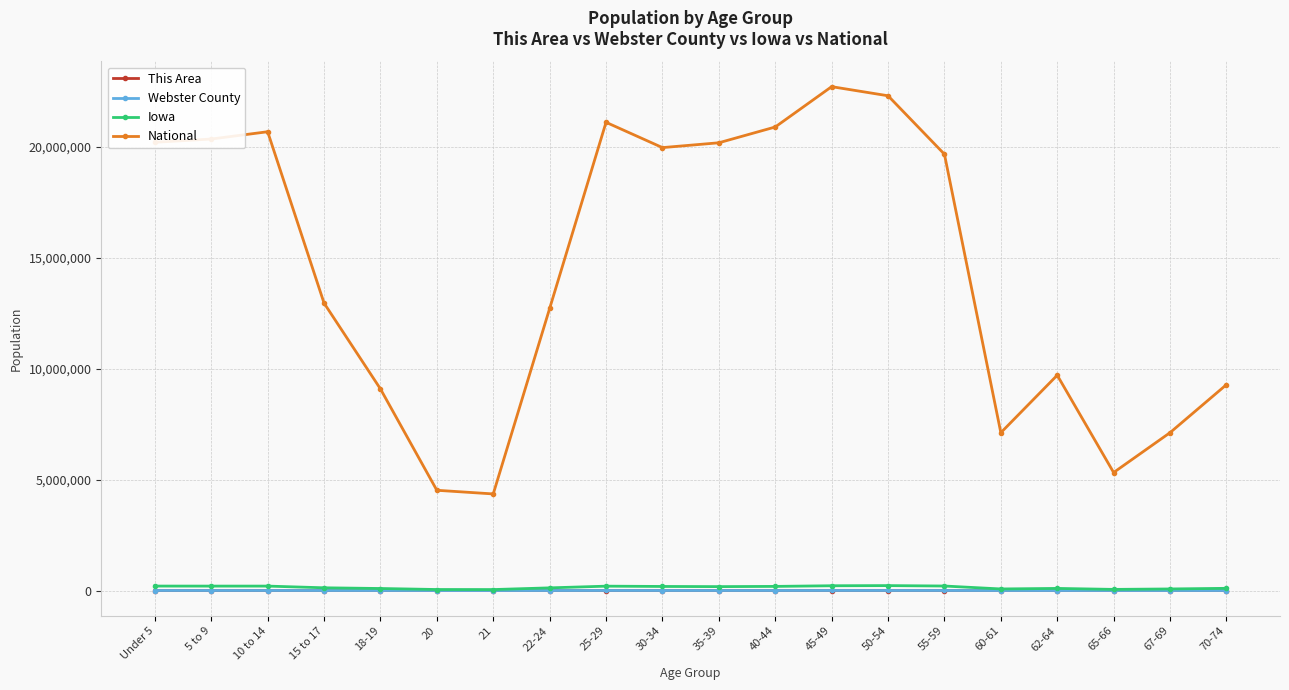

At how many categories does at least one series exceed 18908675?

10